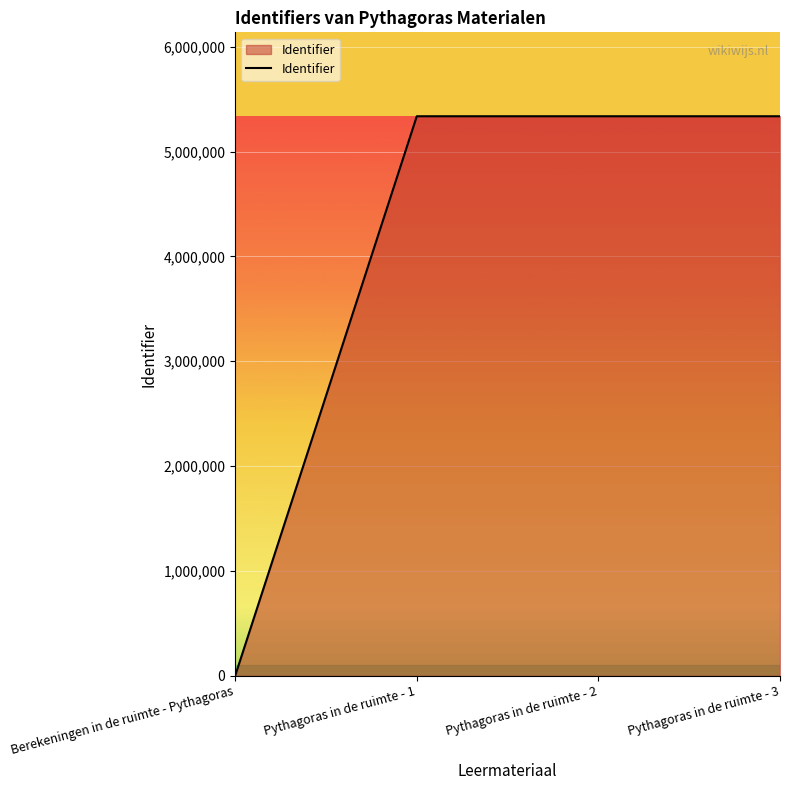

What is the ratio of the value at Pythagoras in de ruimte - 3 to the value at Pythagoras in de ruimte - 1?

1.0